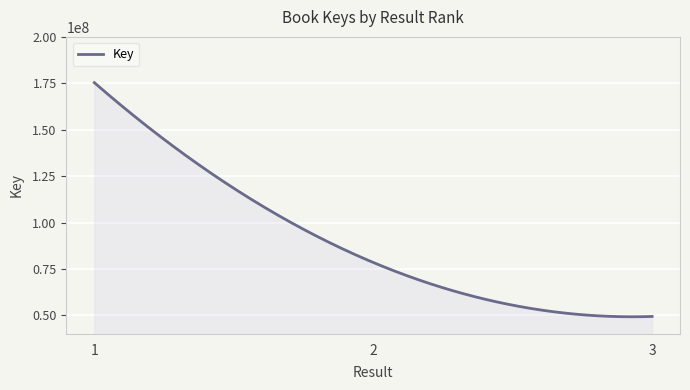

What is the minimum value shown in the chart?

49249951.5